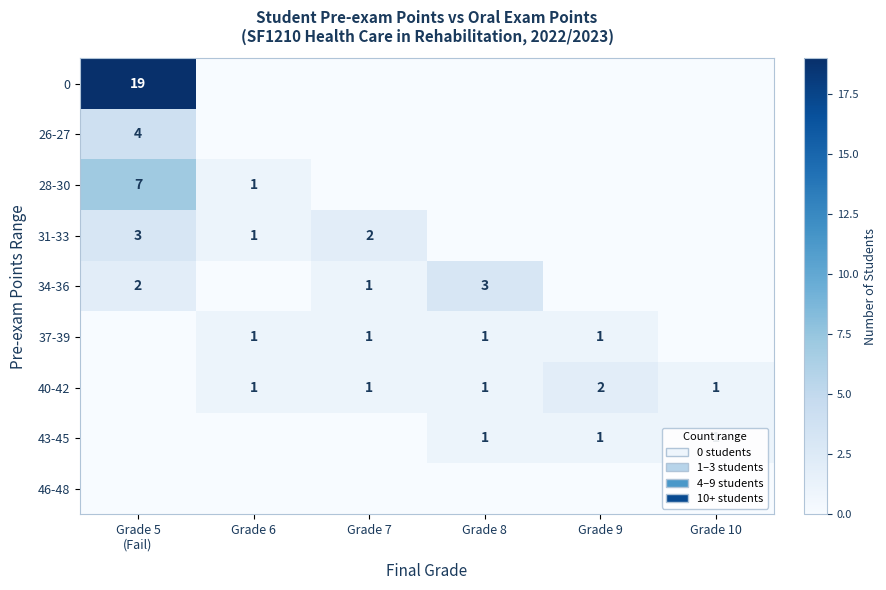

At which category is the sum across all series the highest?

Grade 5
(Fail)